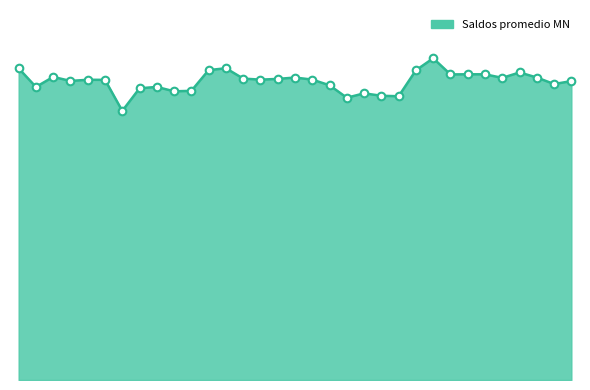

Does the chart have visible grid lines?

No